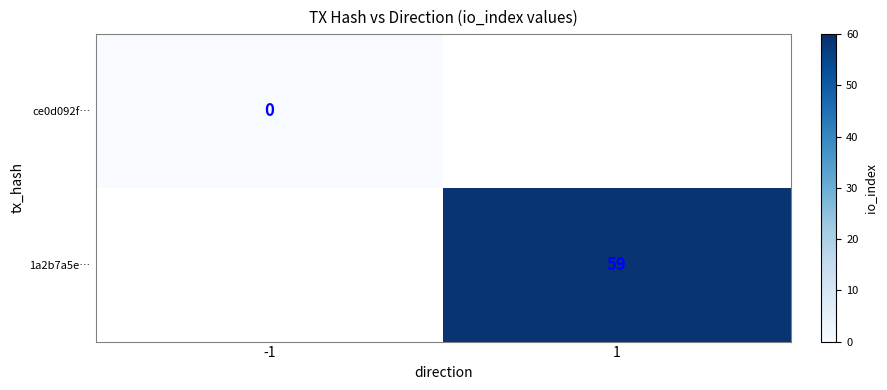

At how many categories does at least one series exceed 44?

1